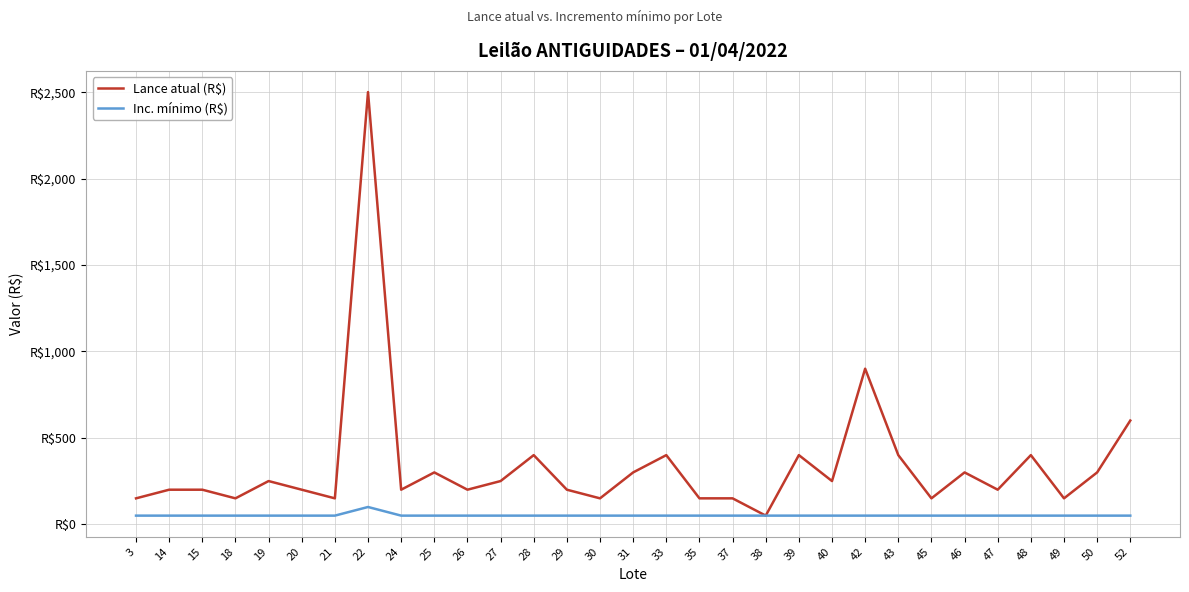

Does the chart have visible grid lines?

Yes